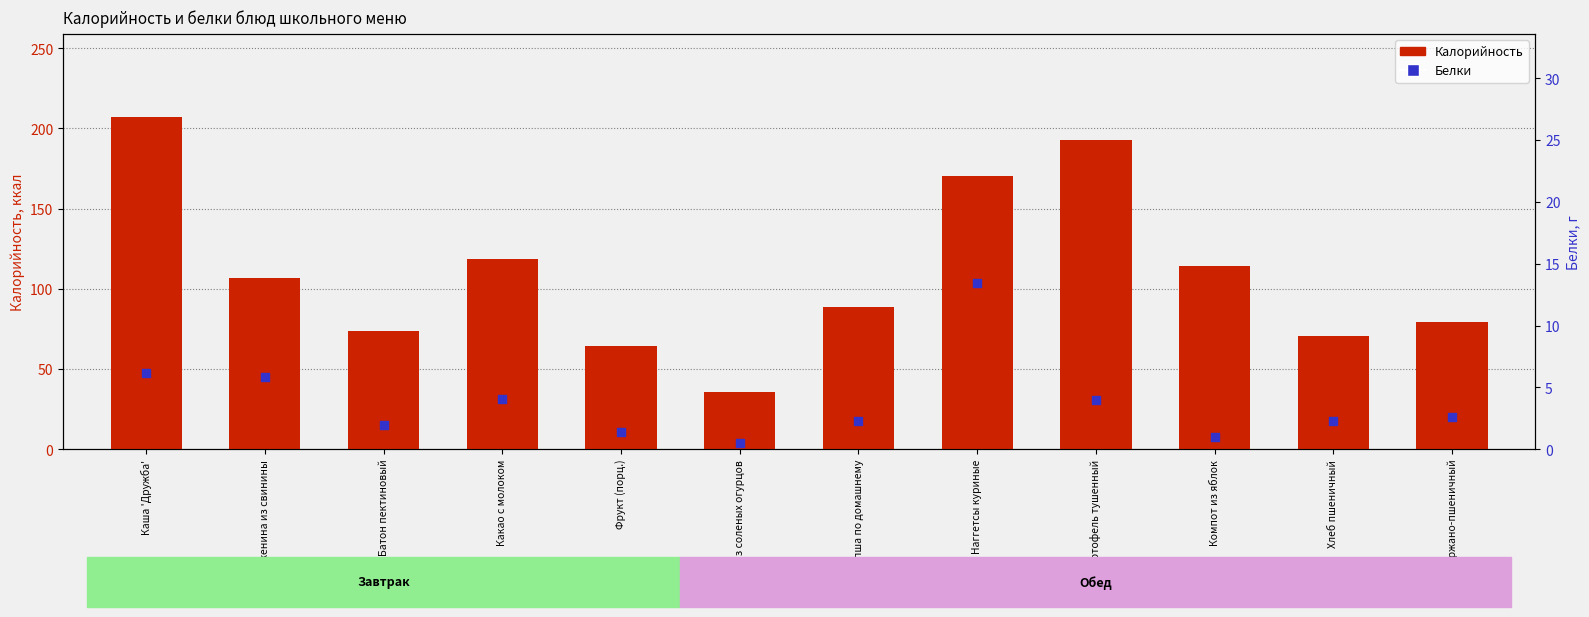

At which category is the sum across all series the highest?

Каша 'Дружба'